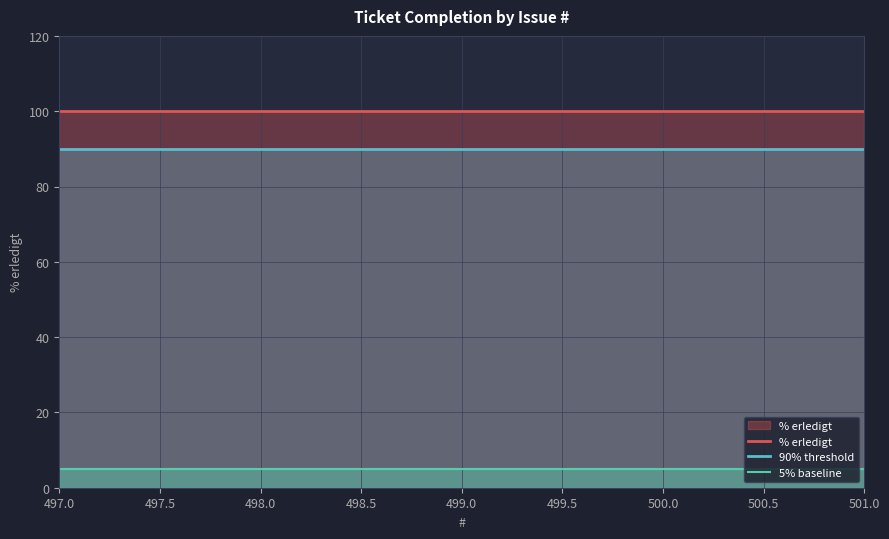

Where is 90% threshold nearest to the value 90?

497.0